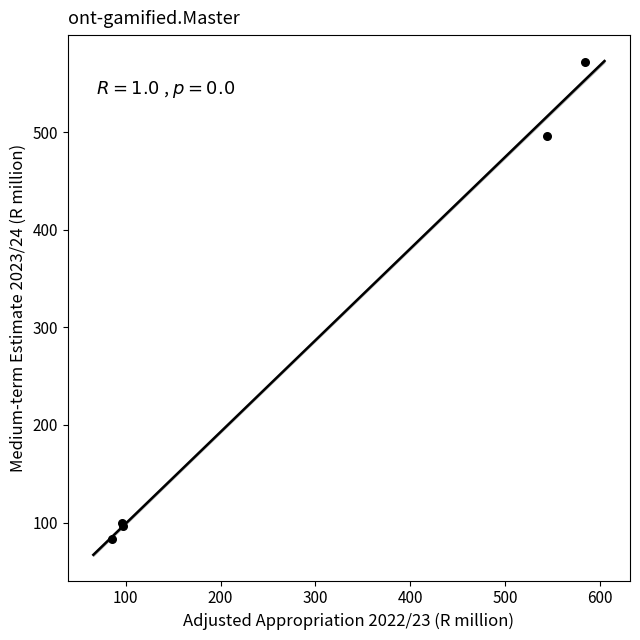

What Y value in the scatter plot is closest to 327?

496.0